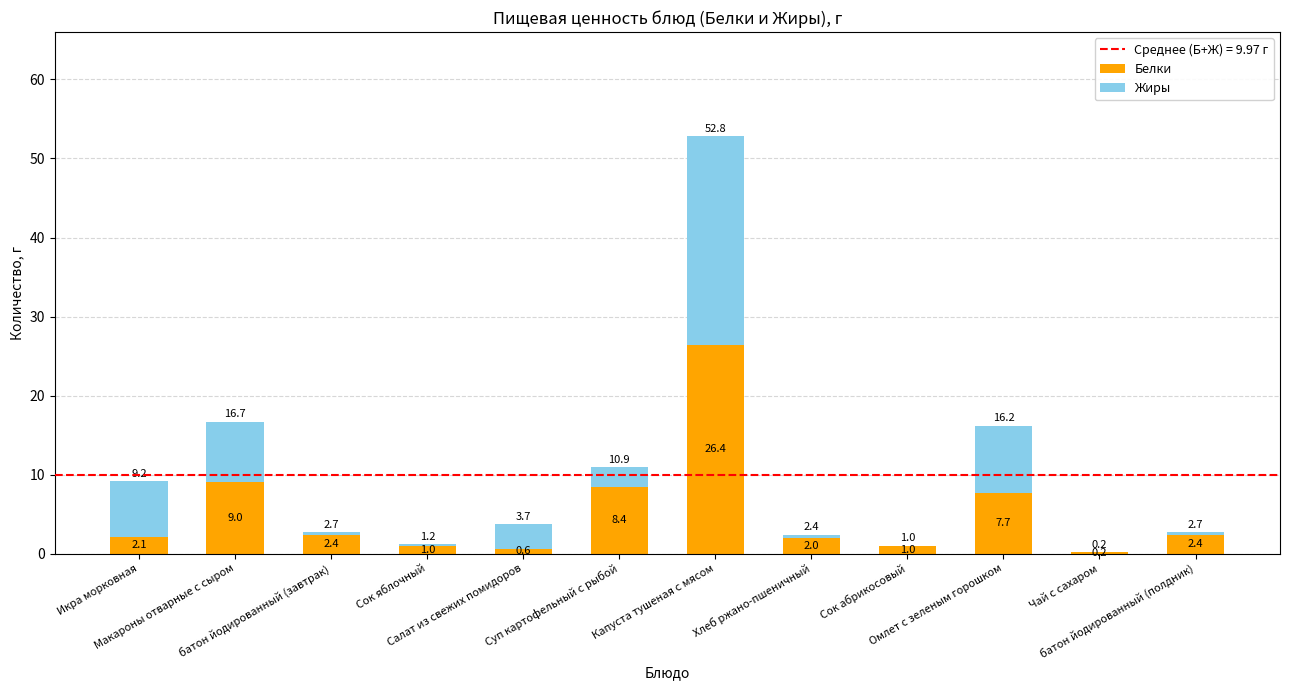

How many categories are shown in the chart?

12